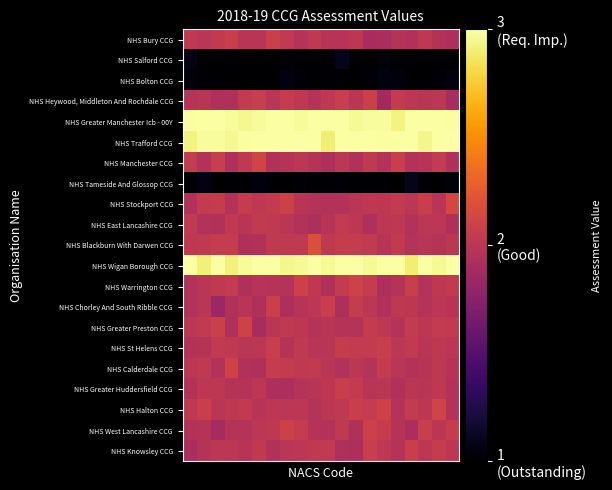

Which series has the widest spread of values?

NHS Blackburn With Darwen CCG